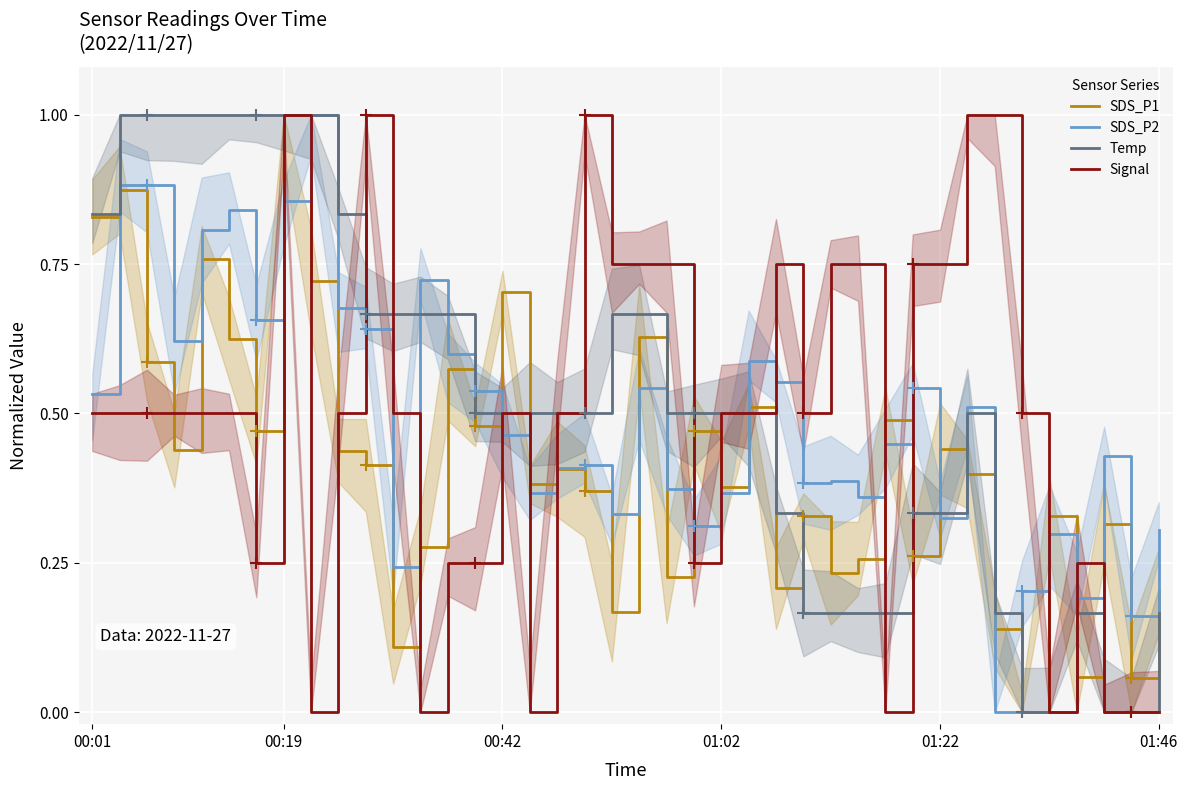

The Signal series shows 0.2 at 36. True or false?

True